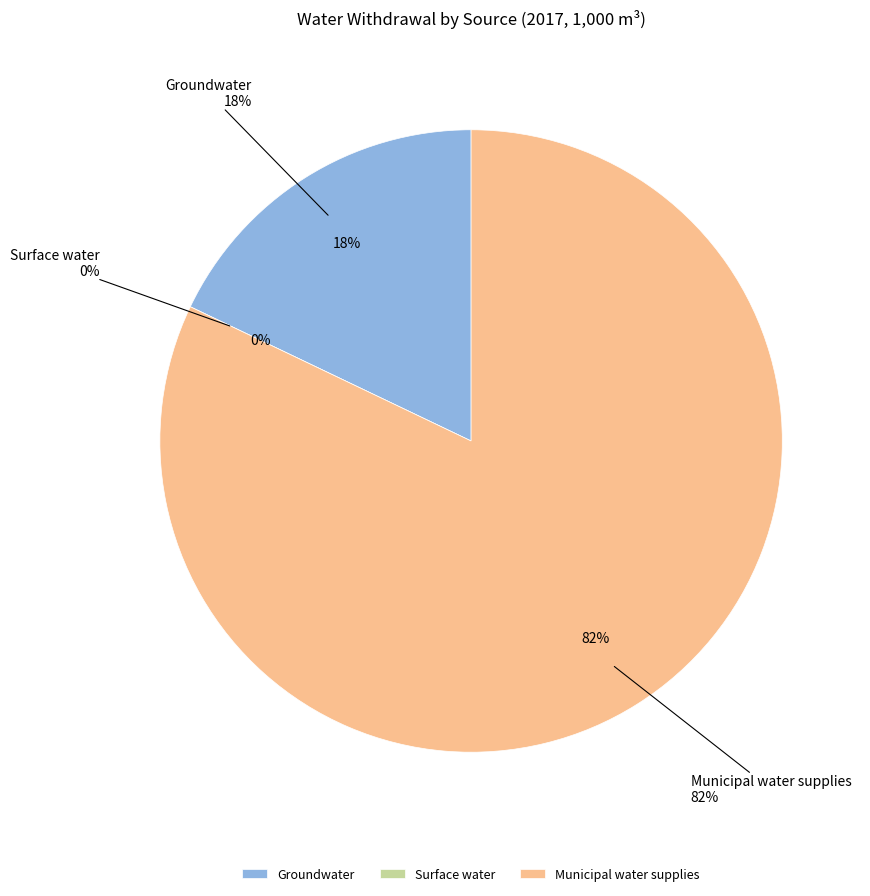

Does Groundwater account for over 50% of the chart?

No